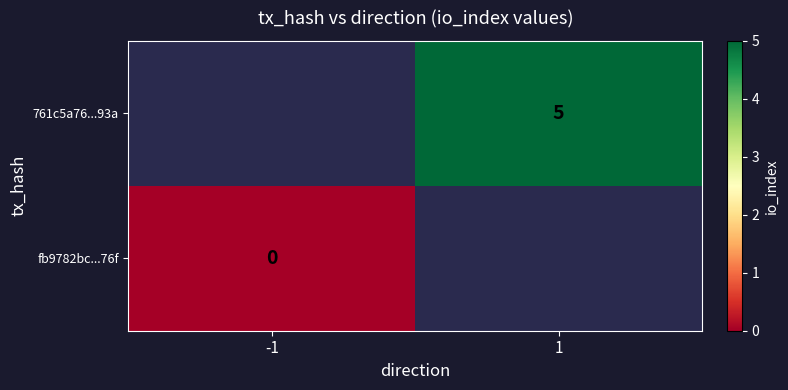

What is the greatest value displayed?

5.0